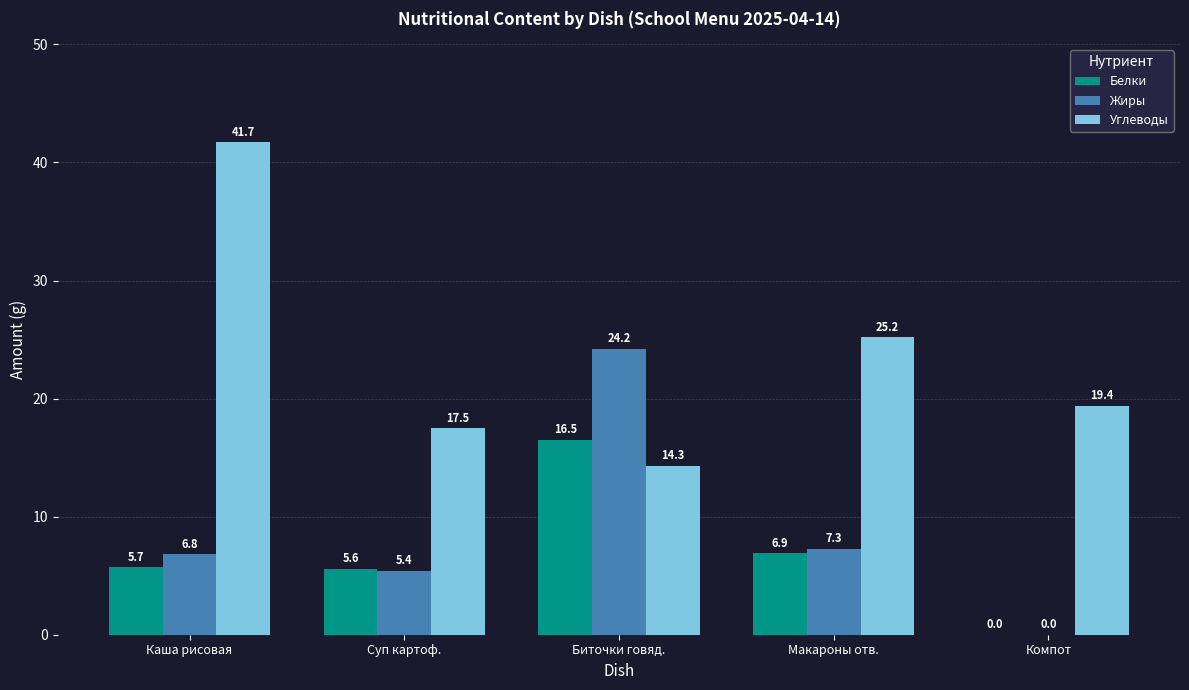

Between Каша рисовая and Суп картоф., which series saw the biggest shift?

Углеводы